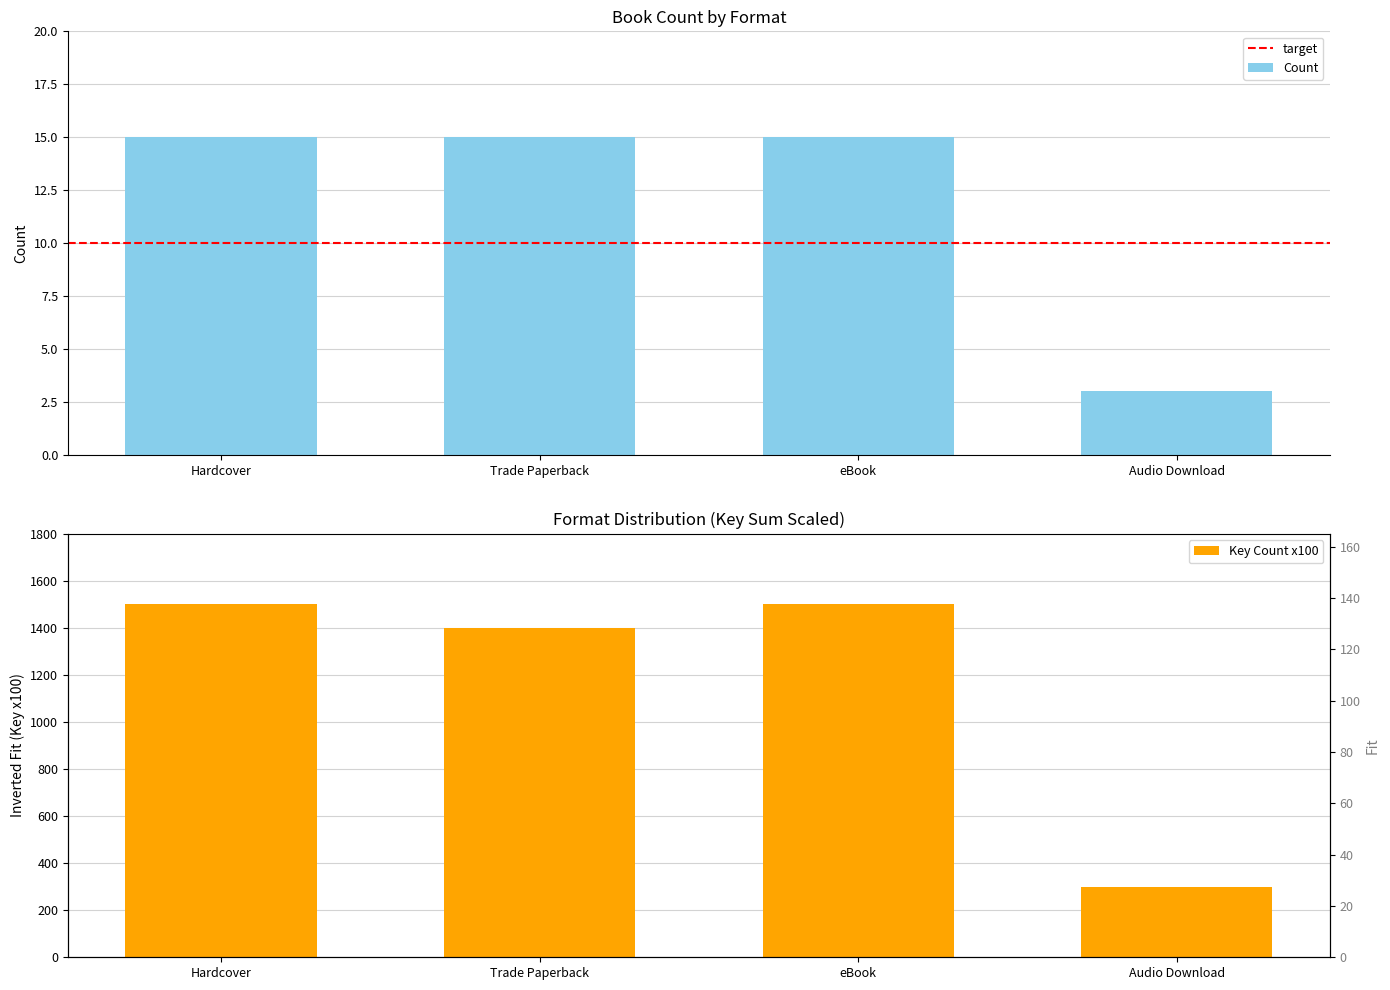

Reading left to right, transcribe all the data shown in this chart.

Hardcover=15	Trade Paperback=15	eBook=15	Audio Download=3